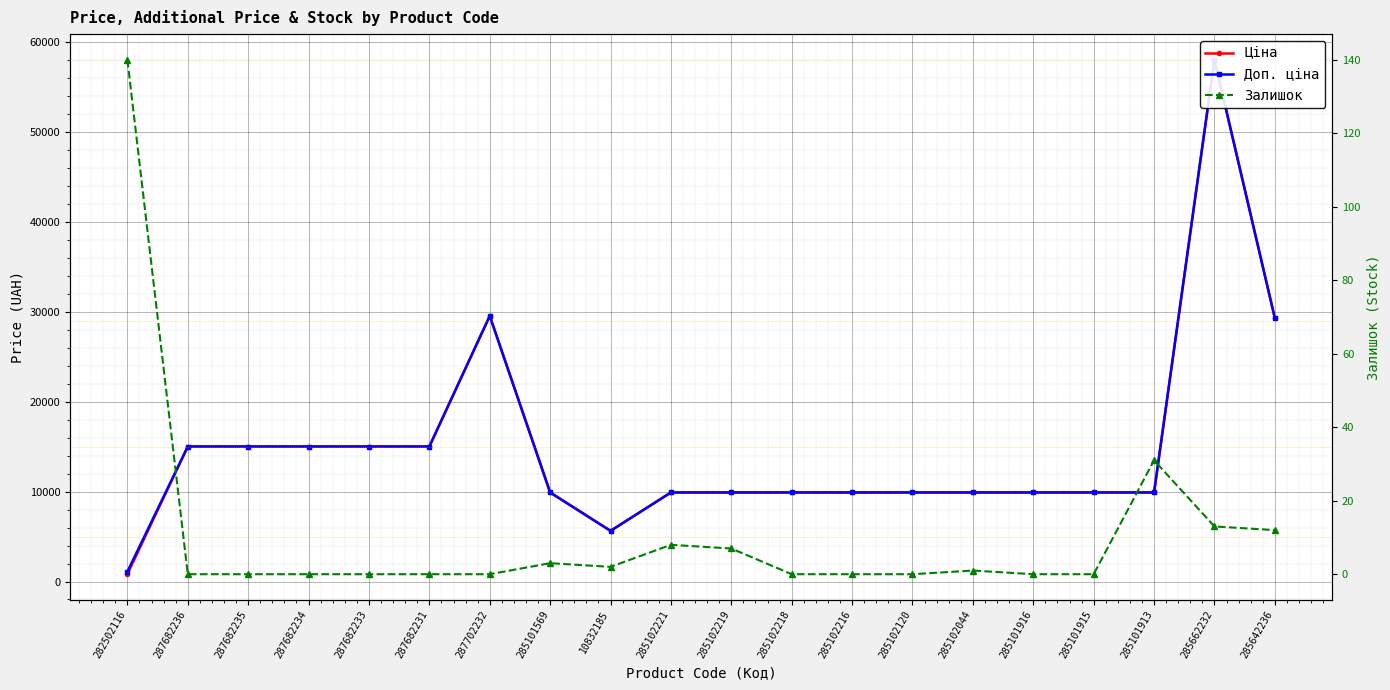

Rank the series by their maximum value, from lowest to highest.

Залишок, Ціна, Доп. ціна